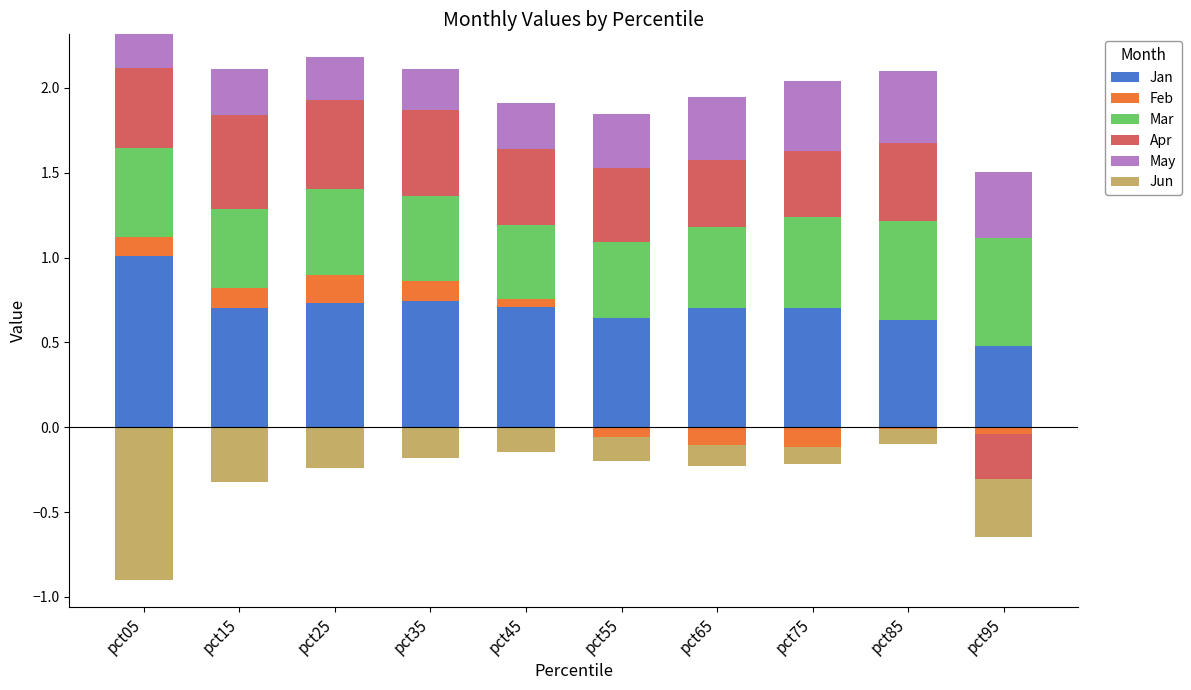

How many groups of bars are there?

10